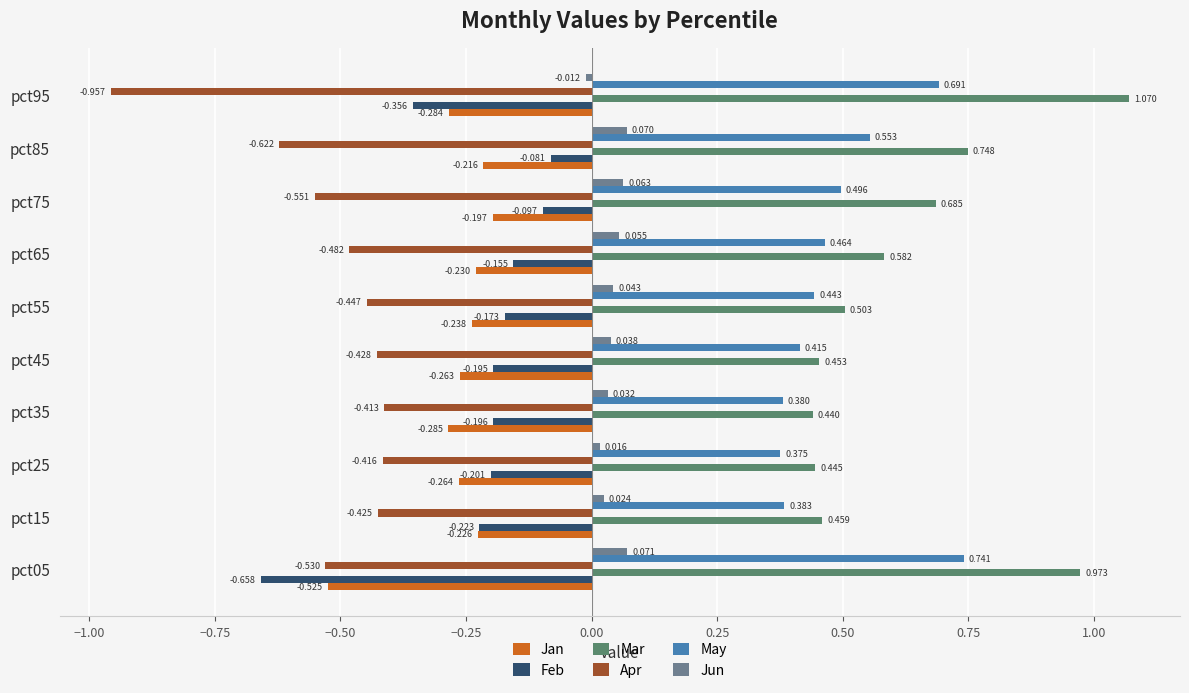

Which series has the largest total across all categories?

Mar